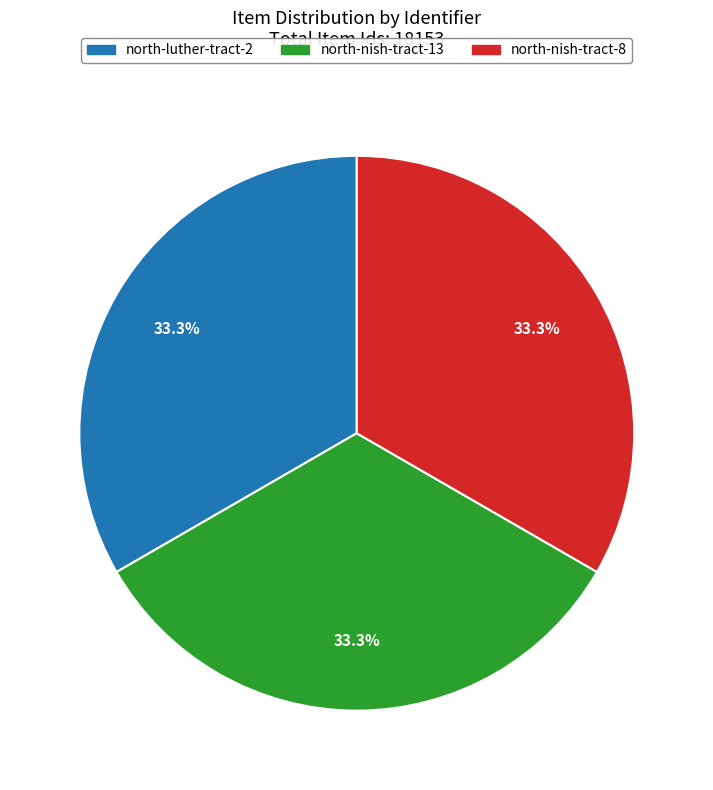

Approximately how many times larger is the value at north-nish-tract-8 compared to north-nish-tract-13?

1.0